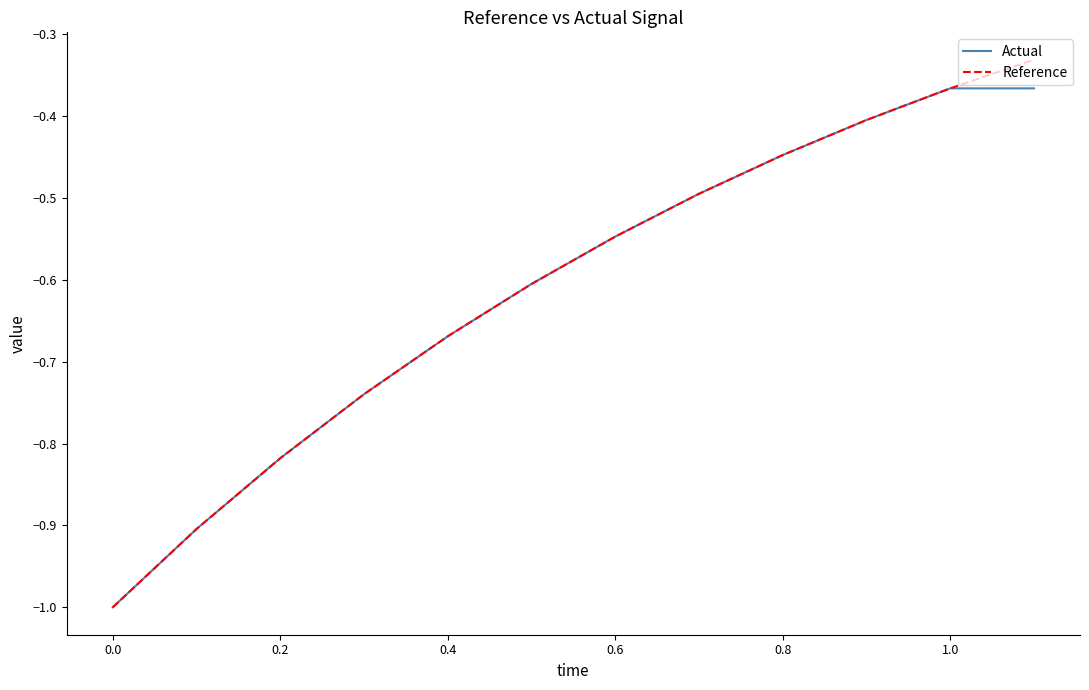

Rank the series by their maximum value, from highest to lowest.

Reference, Actual